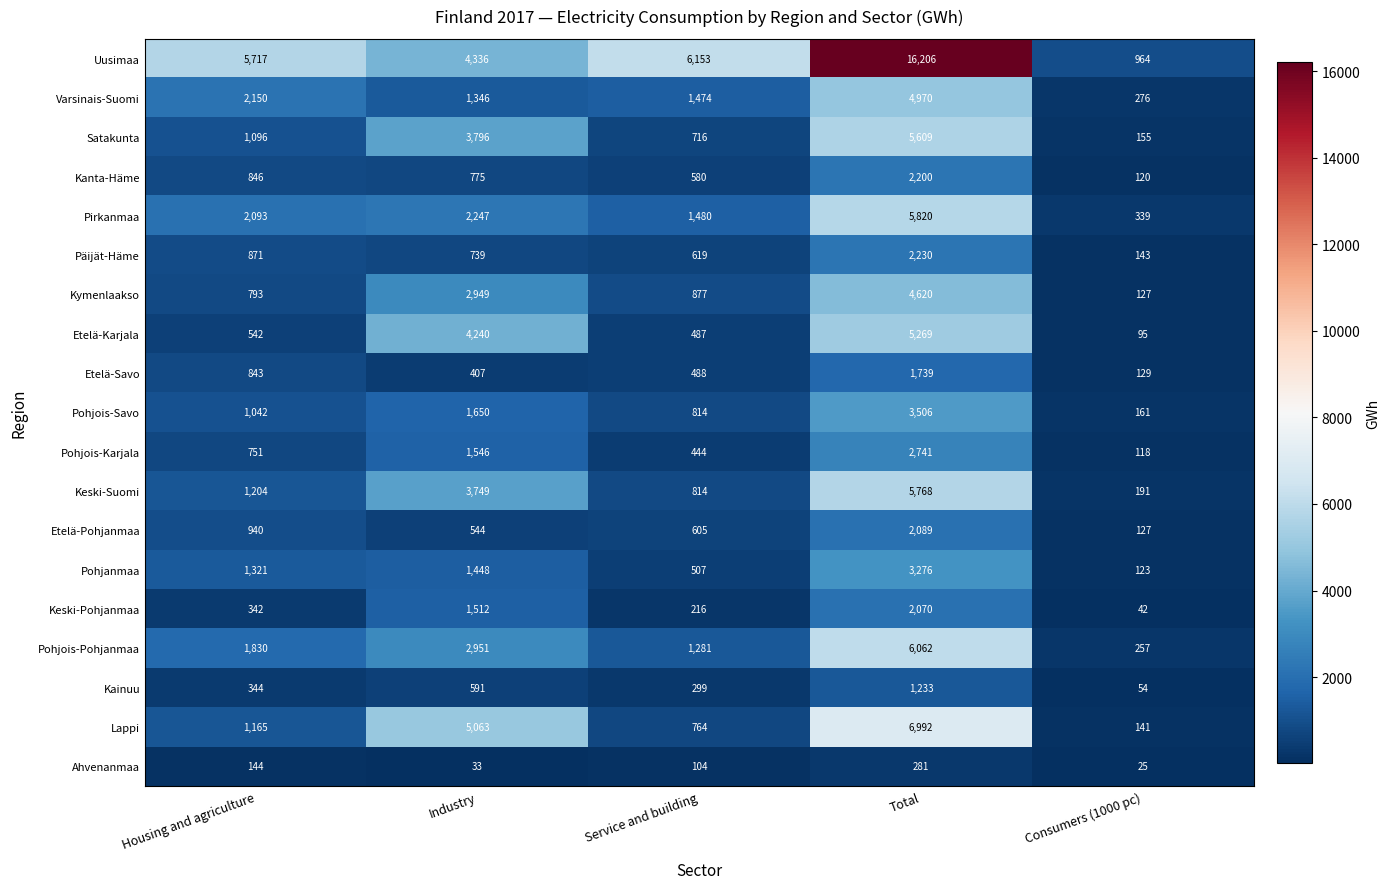

How many distinct data groups are displayed?

19